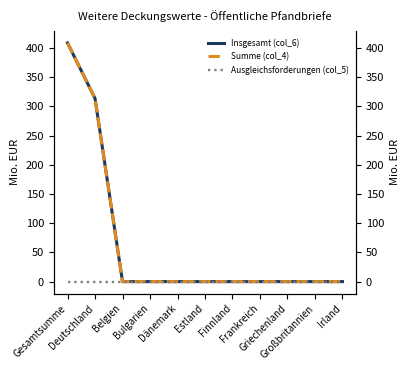

Reading left to right, transcribe all the data shown in this chart.

Insgesamt (col_6): Gesamtsumme=408.5	Deutschland=313.5	Belgien=0.0	Bulgarien=0.0	Dänemark=0.0	Estland=0.0	Finnland=0.0	Frankreich=0.0	Griechenland=0.0	Großbritannien=0.0	Irland=0.0
Summe (col_4): Gesamtsumme=408.5	Deutschland=313.5	Belgien=0.0	Bulgarien=0.0	Dänemark=0.0	Estland=0.0	Finnland=0.0	Frankreich=0.0	Griechenland=0.0	Großbritannien=0.0	Irland=0.0
Ausgleichsforderungen (col_5): Gesamtsumme=0.0	Deutschland=0.0	Belgien=0.0	Bulgarien=0.0	Dänemark=0.0	Estland=0.0	Finnland=0.0	Frankreich=0.0	Griechenland=0.0	Großbritannien=0.0	Irland=0.0